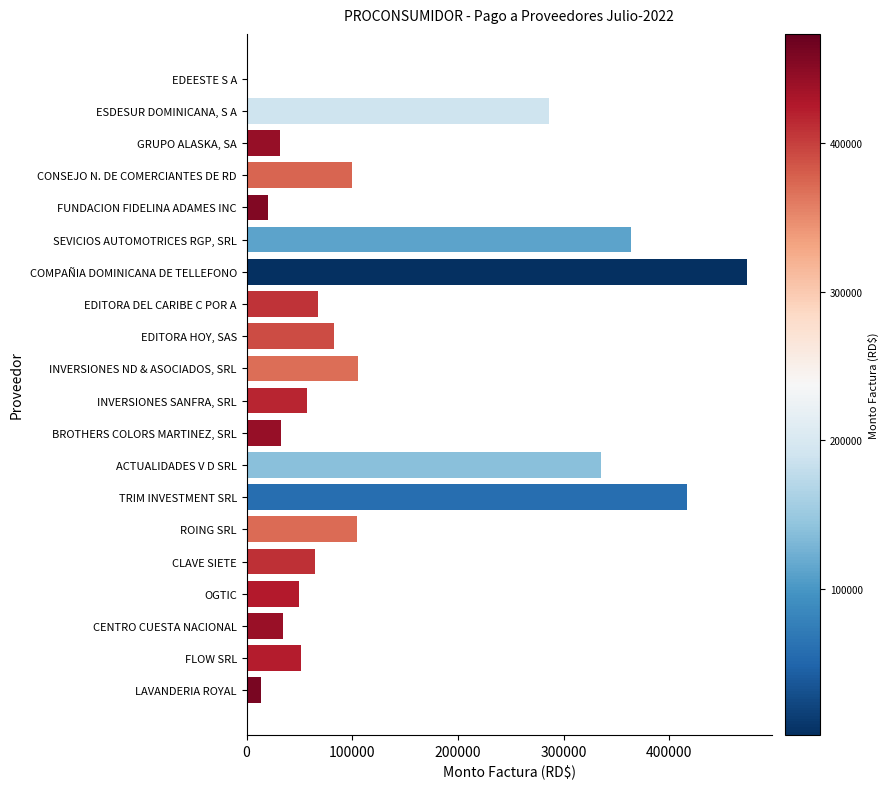

Rank the categories by value from lowest to highest.

EDEESTE S A, LAVANDERIA ROYAL, FUNDACION FIDELINA ADAMES INC, GRUPO ALASKA, SA, BROTHERS COLORS MARTINEZ, SRL, CENTRO CUESTA NACIONAL, OGTIC, FLOW SRL, INVERSIONES SANFRA, SRL, CLAVE SIETE, EDITORA DEL CARIBE C POR A, EDITORA HOY, SAS, CONSEJO N. DE COMERCIANTES DE RD, ROING SRL, INVERSIONES ND & ASOCIADOS, SRL, ESDESUR DOMINICANA, S A, ACTUALIDADES V D SRL, SEVICIOS AUTOMOTRICES RGP, SRL, TRIM INVESTMENT SRL, COMPAÑIA DOMINICANA DE TELLEFONO